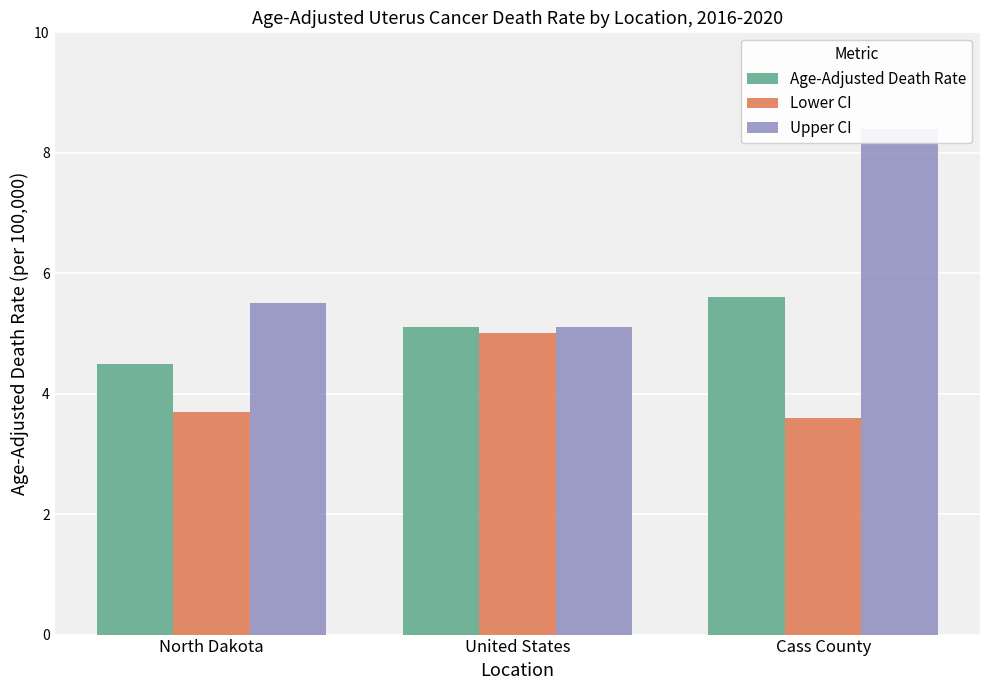

What is the difference between the Age-Adjusted Death Rate values at Cass County and North Dakota?

1.1